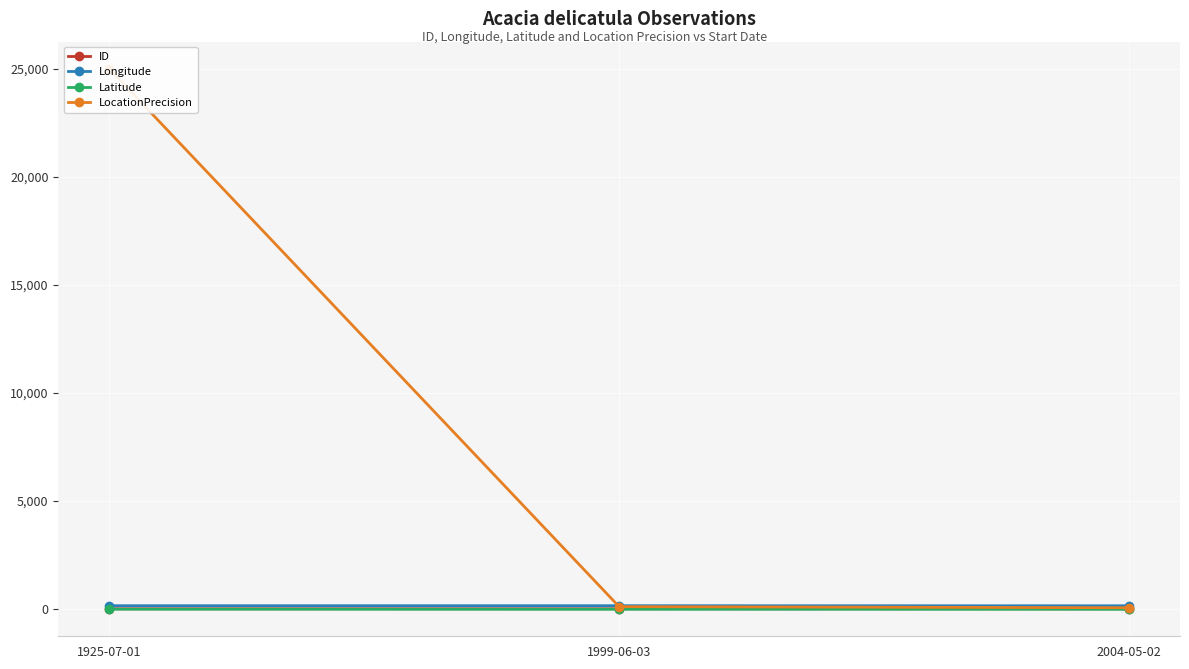

What is the sum of all ID values?

3.0